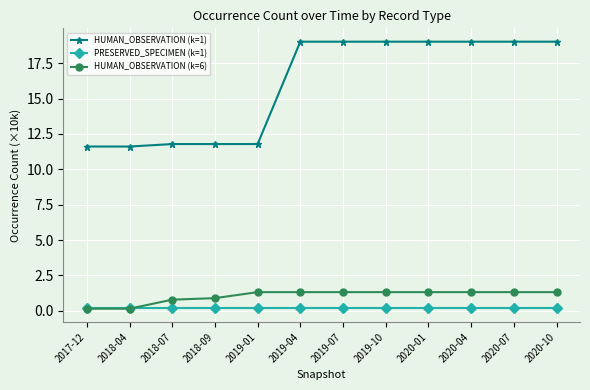

Is it true that HUMAN_OBSERVATION (k=1) equals 4.5 at 2019-10?

False